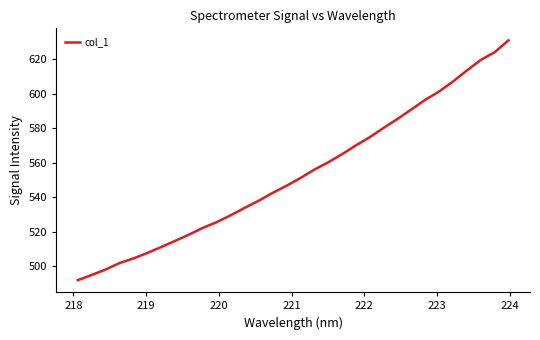

What is the smallest value displayed?

492.1